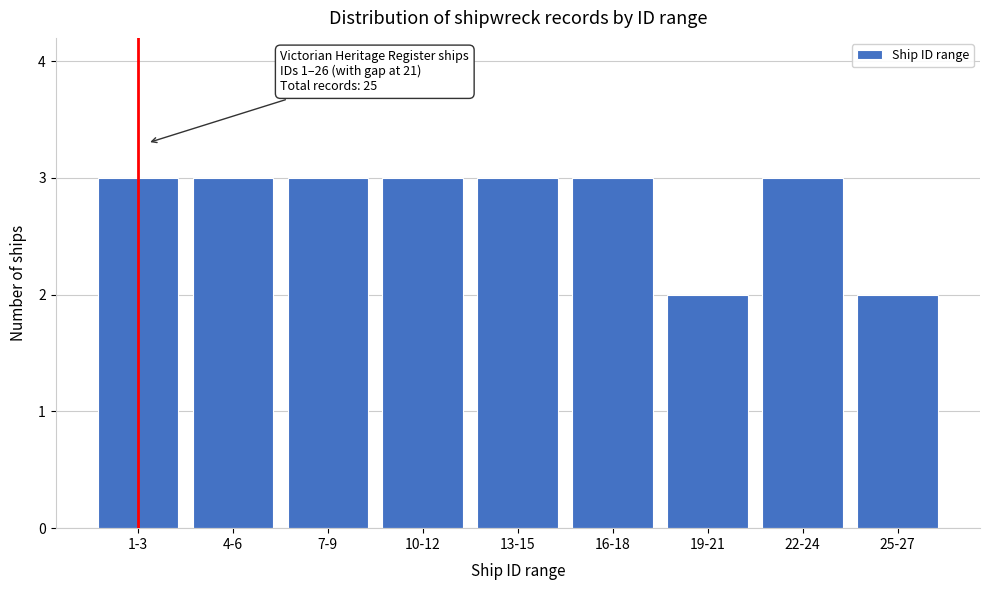

Reading left to right, extract all data points from this chart.

1-3=3	4-6=3	7-9=3	10-12=3	13-15=3	16-18=3	19-21=2	22-24=3	25-27=2